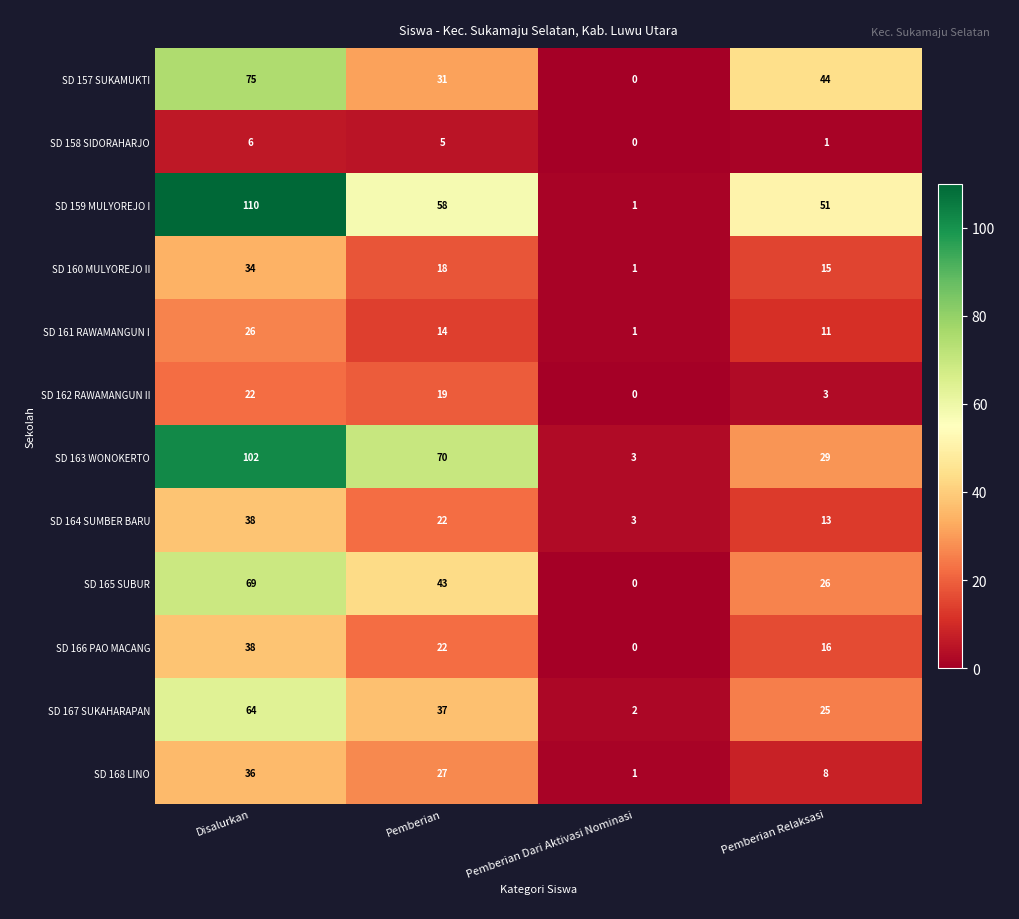

Rank the series at Pemberian Relaksasi from highest to lowest value.

SD 159 MULYOREJO I, SD 157 SUKAMUKTI, SD 163 WONOKERTO, SD 165 SUBUR, SD 167 SUKAHARAPAN, SD 166 PAO MACANG, SD 160 MULYOREJO II, SD 164 SUMBER BARU, SD 161 RAWAMANGUN I, SD 168 LINO, SD 162 RAWAMANGUN II, SD 158 SIDORAHARJO